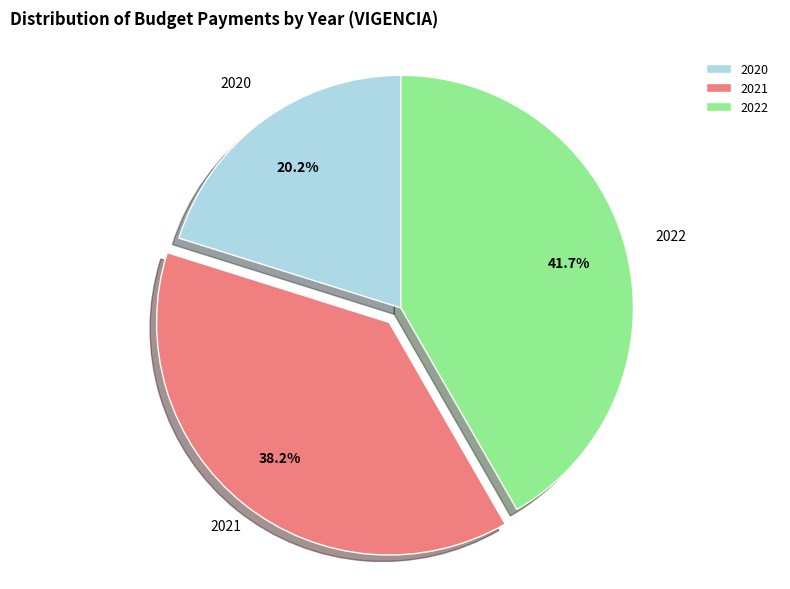

How many slices are in this pie chart?

3